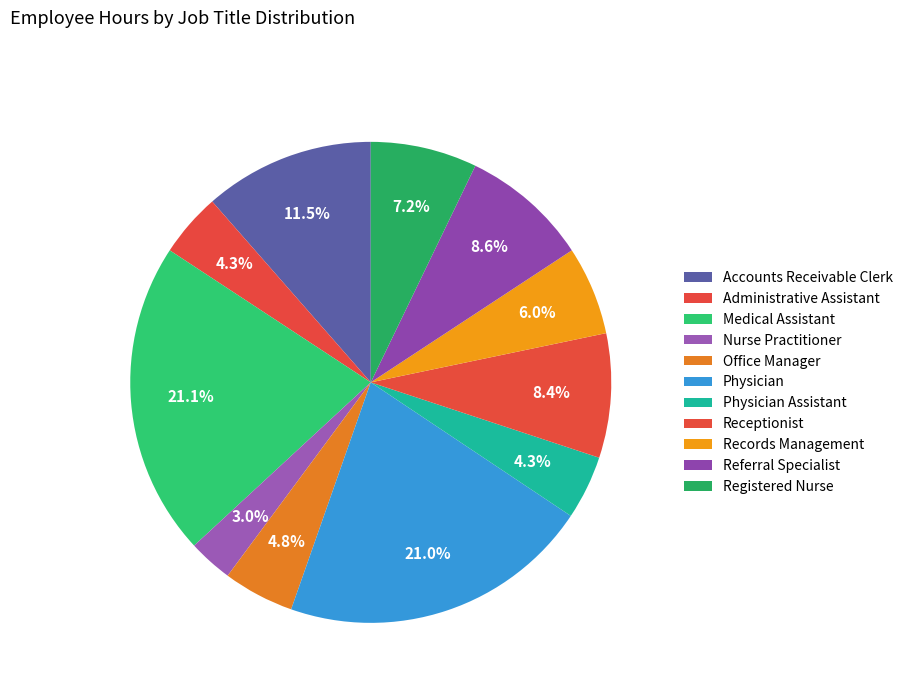

To the nearest percent, what is the combined percentage of Physician and Medical Assistant?

42%